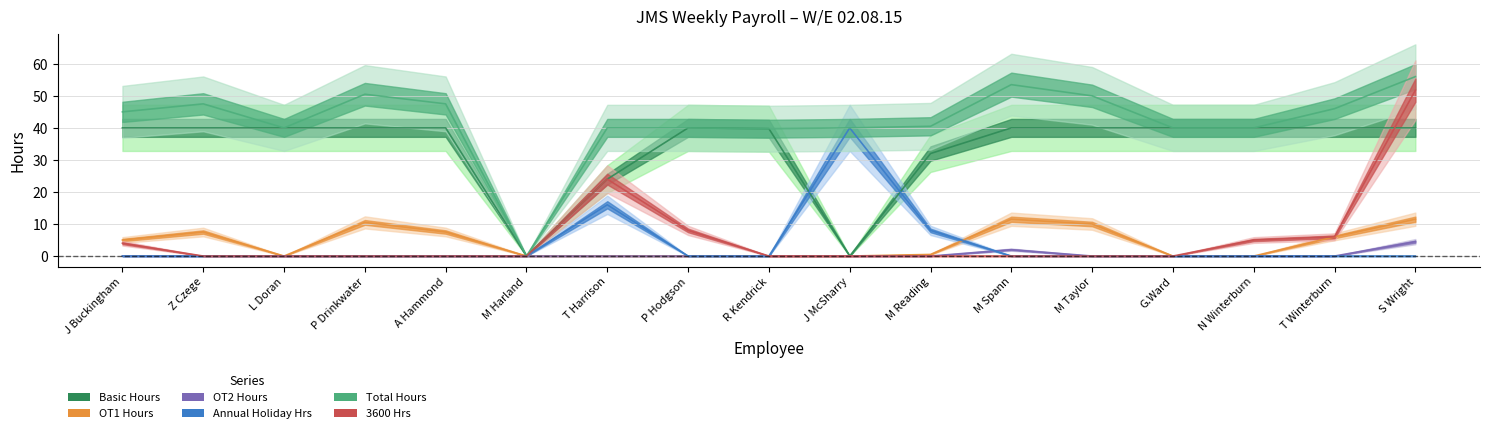

Reading left to right, extract all data points from this chart.

Basic Hours: 40.0	40.0	40.0	40.0	40.0	0.0	24.0	40.0	39.8	0.0	32.0	40.0	40.0	40.0	40.0	40.0	40.0
OT1 Hours: 5.0	7.5	0.0	10.5	7.5	0.0	0.0	0.0	0.0	0.0	0.5	11.5	10.0	0.0	0.0	6.0	11.5
OT2 Hours: 0.0	0.0	0.0	0.0	0.0	0.0	0.0	0.0	0.0	0.0	0.0	2.0	0.0	0.0	0.0	0.0	4.5
Annual Holiday Hrs: 0.0	0.0	0.0	0.0	0.0	0.0	16.0	0.0	0.0	40.0	8.0	0.0	0.0	0.0	0.0	0.0	0.0
Total Hours: 45.0	47.5	40.0	50.5	47.5	0.0	40.0	40.0	39.8	40.0	40.5	53.5	50.0	40.0	40.0	46.0	56.0
3600 Hrs: 4.0	0.0	0.0	0.0	0.0	0.0	24.0	8.0	0.0	0.0	0.0	0.0	0.0	0.0	5.0	6.0	51.8